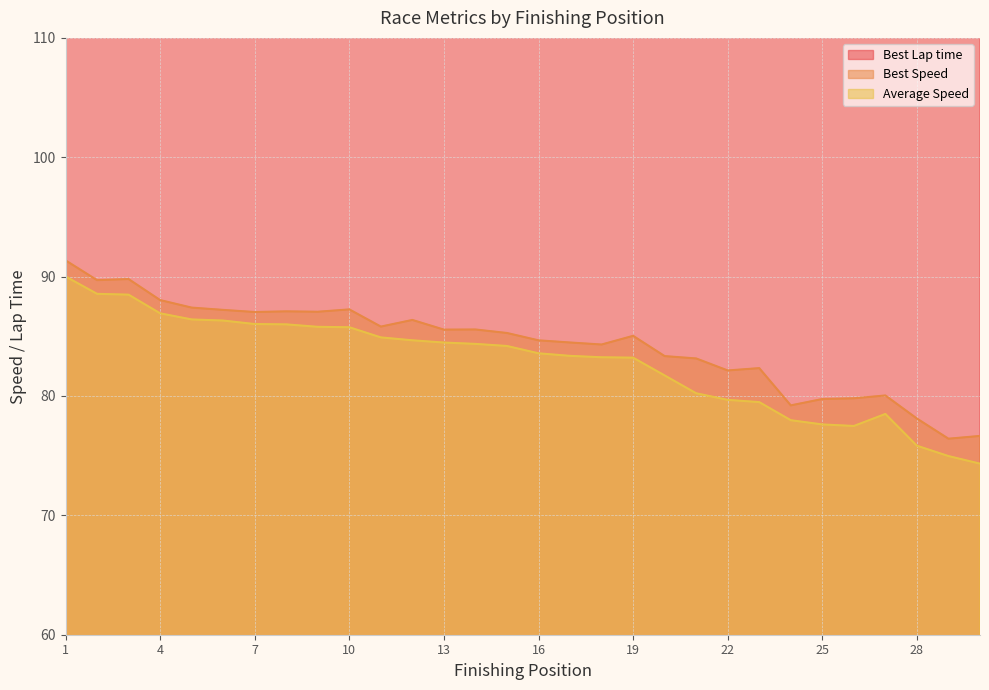

What is the minimum value for Best Speed?

76.4